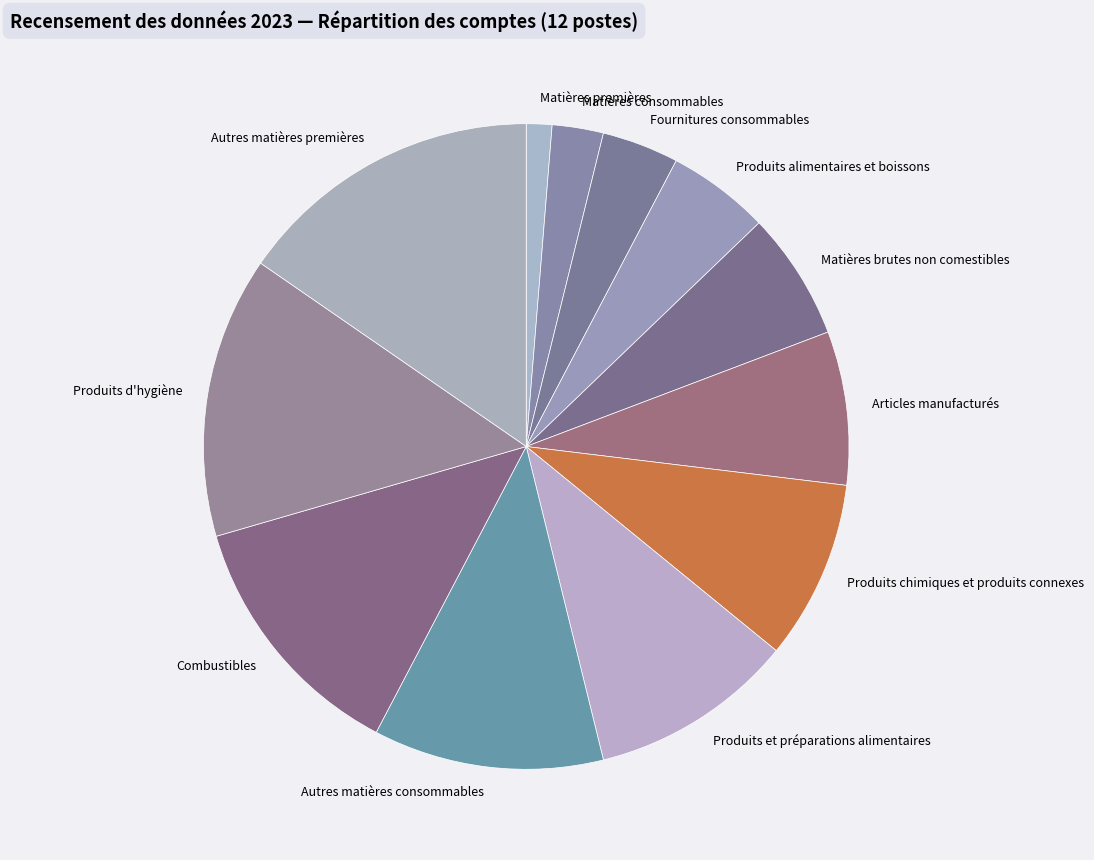

Between Produits d'hygiène and Fournitures consommables, which is larger?

Produits d'hygiène